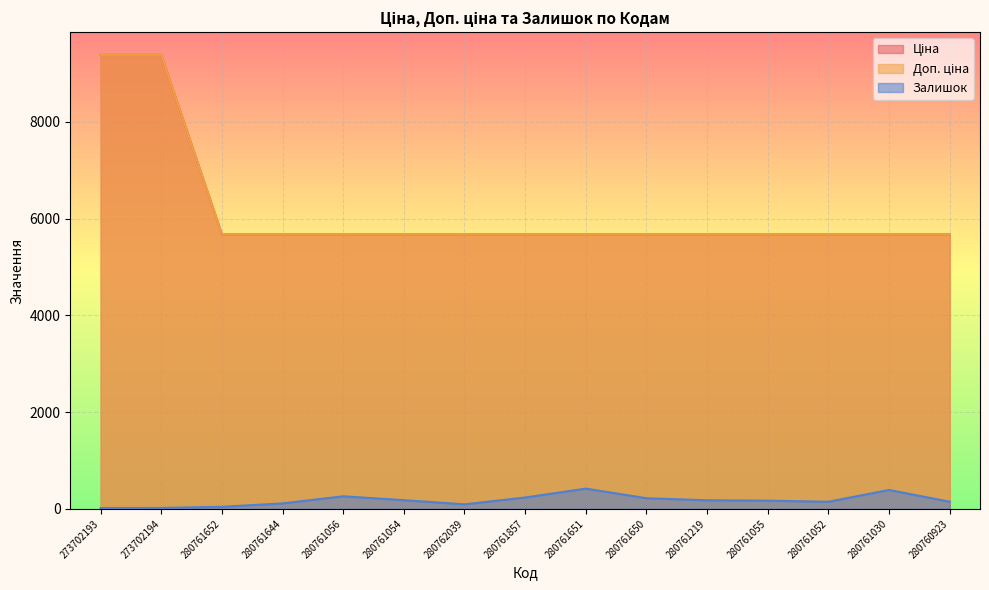

Which category has the lowest value across all series?

273702193